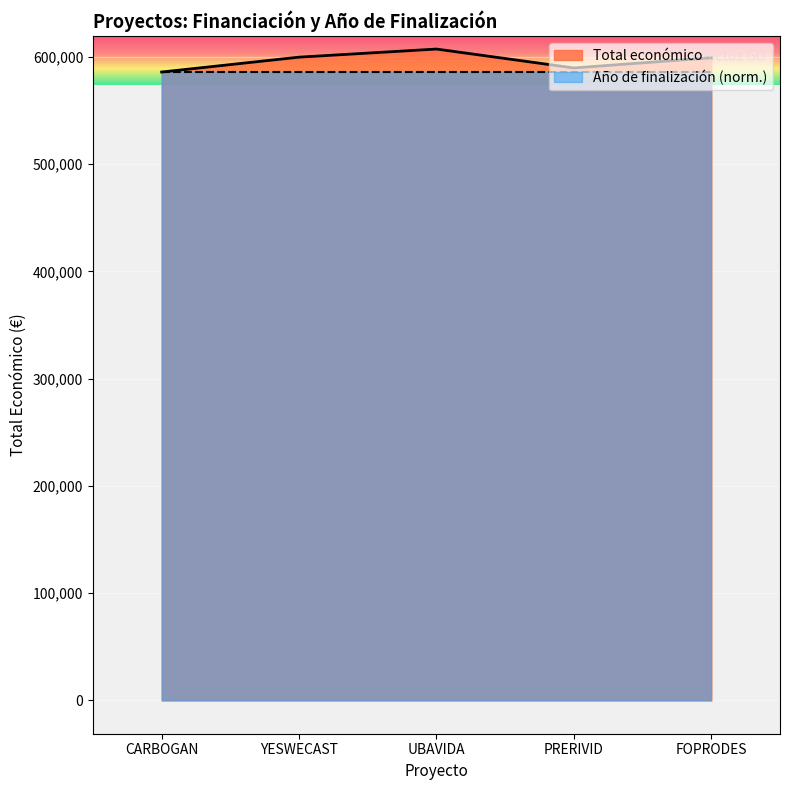

List the labels in order of value, smallest first.

CARBOGAN, PRERIVID, FOPRODES, YESWECAST, UBAVIDA